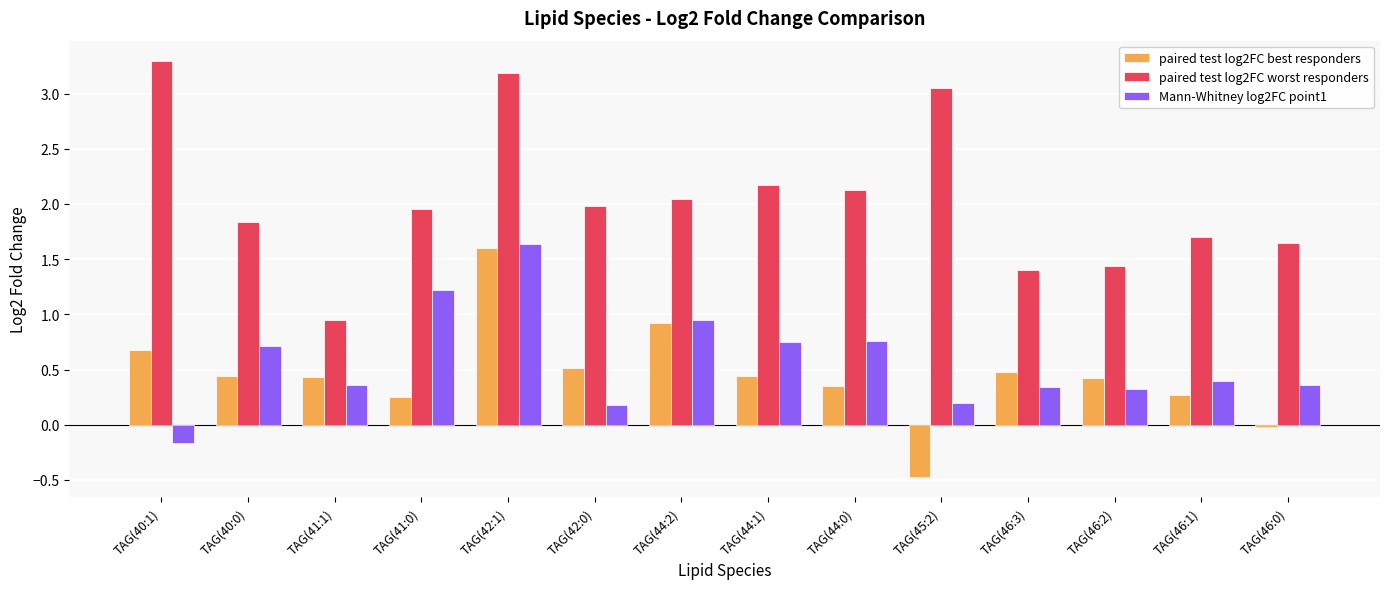

How many bars are there in each group?

3